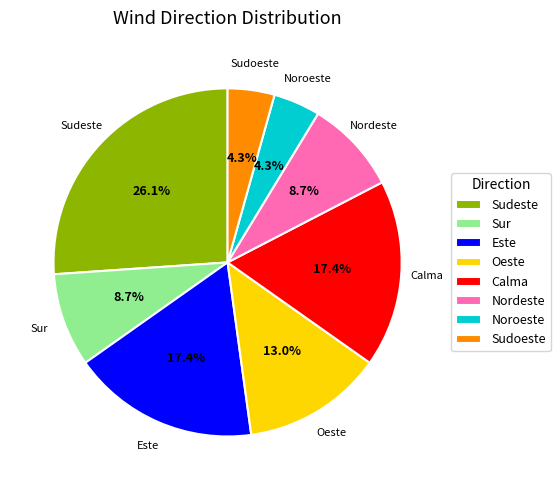

Does Sur account for over 50% of the chart?

No